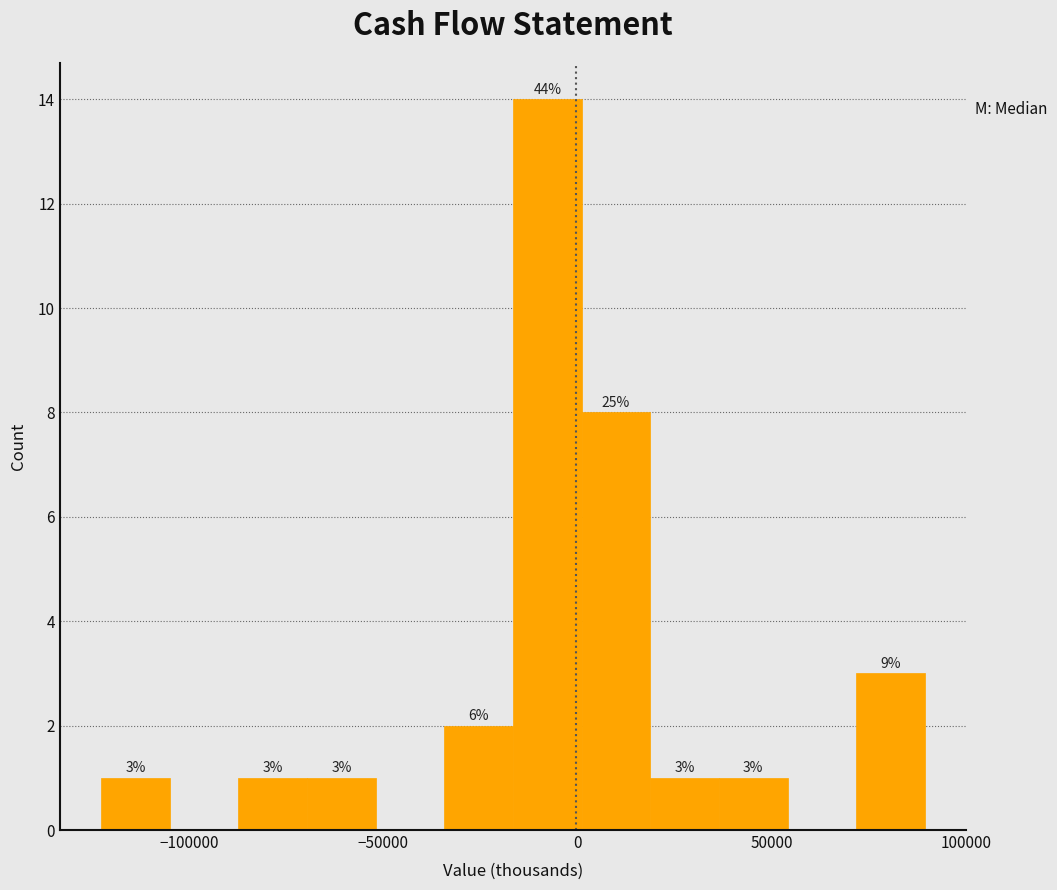

Around what value on the x-axis is the tallest bar? Give the approximate position of its centre, as read against the axis.

-10000